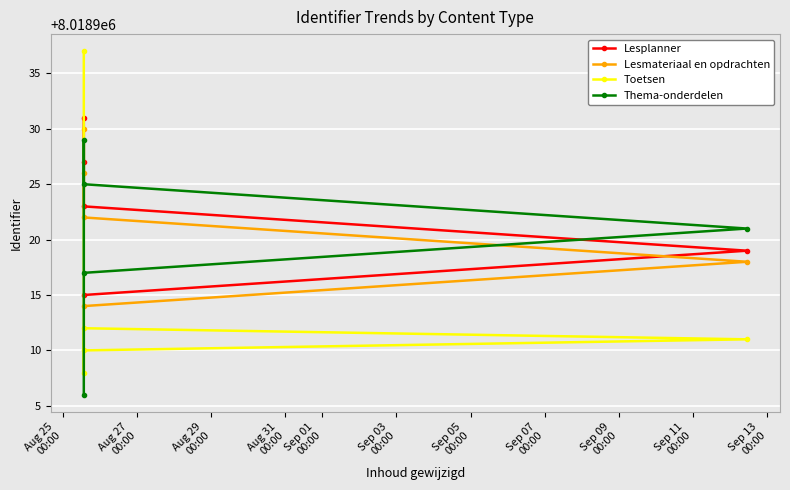

What is the greatest value displayed?

8018937